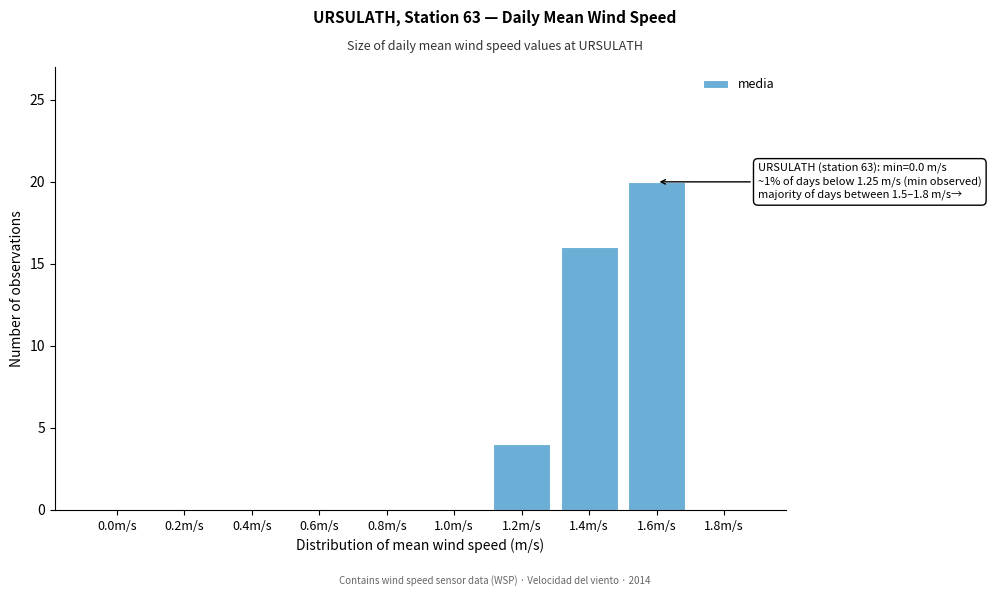

Reading right to left, what are all the values shown in this chart?

1.8m/s=0	1.6m/s=20	1.4m/s=16	1.2m/s=4	1.0m/s=0	0.8m/s=0	0.6m/s=0	0.4m/s=0	0.2m/s=0	0.0m/s=0